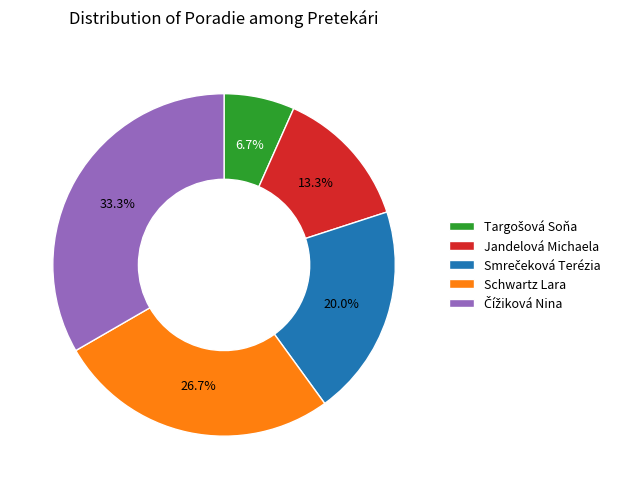

What is the ratio of the value at Schwartz Lara to the value at Jandelová Michaela?

2.0